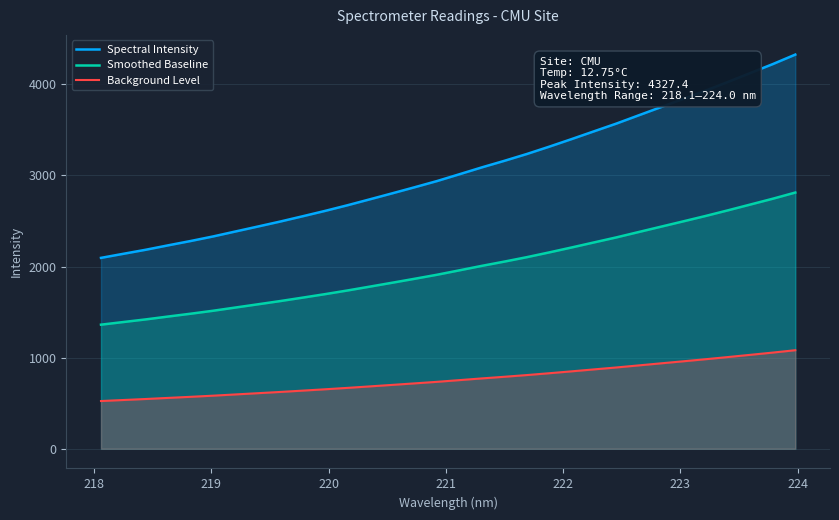

List the series in order of their peak value, highest first.

Spectral Intensity, Smoothed Baseline, Background Level